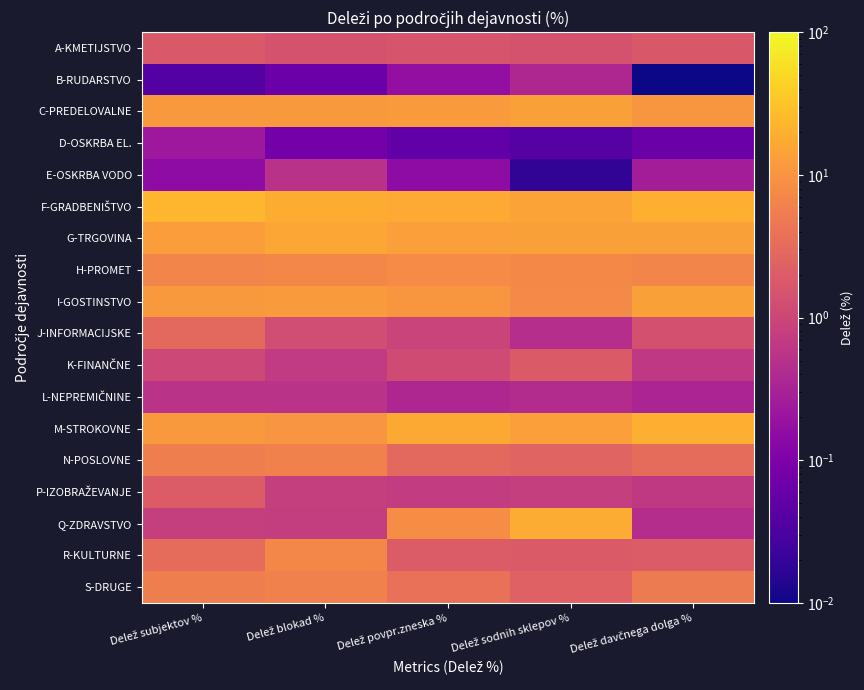

Rank the series at Delež blokad % from lowest to highest value.

B-RUDARSTVO, D-OSKRBA EL., E-OSKRBA VODO, L-NEPREMIČNINE, K-FINANČNE, Q-ZDRAVSTVO, P-IZOBRAŽEVANJE, J-INFORMACIJSKE, A-KMETIJSTVO, N-POSLOVNE, S-DRUGE, R-KULTURNE, H-PROMET, M-STROKOVNE, C-PREDELOVALNE, I-GOSTINSTVO, G-TRGOVINA, F-GRADBENIŠTVO